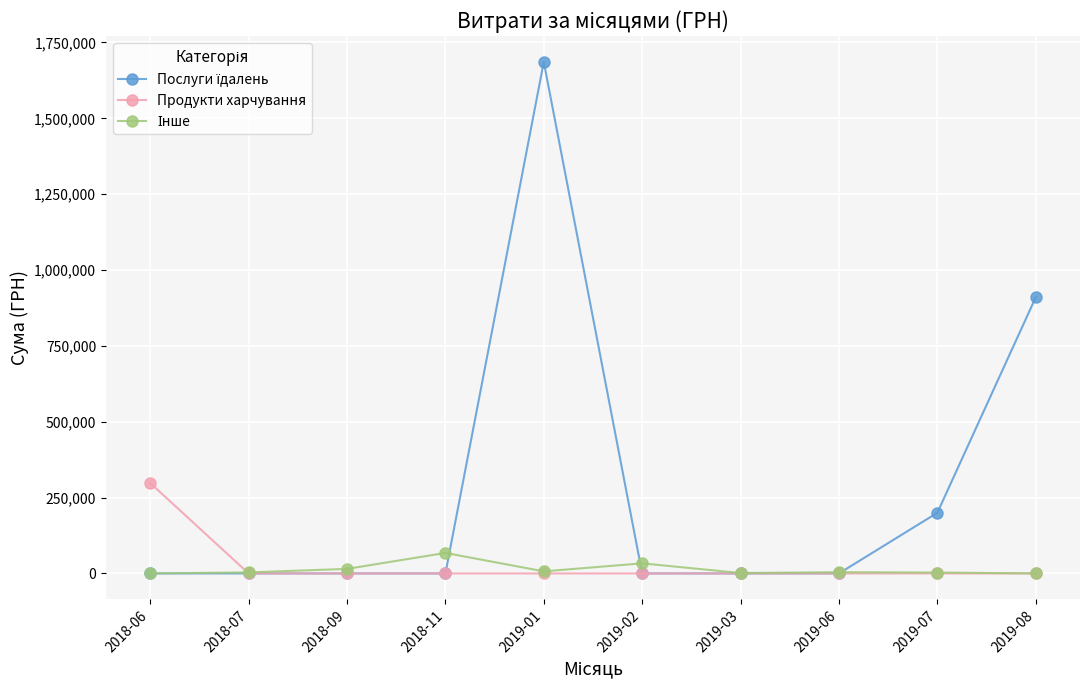

How many values in the Продукти харчування series exceed 0?

1